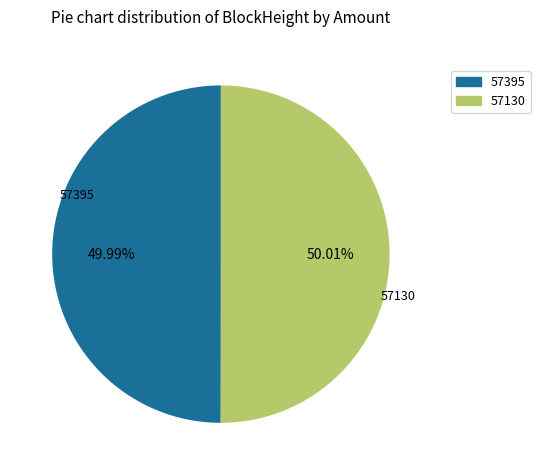

What is the ratio of the value at 57130 to the value at 57395?

1.0